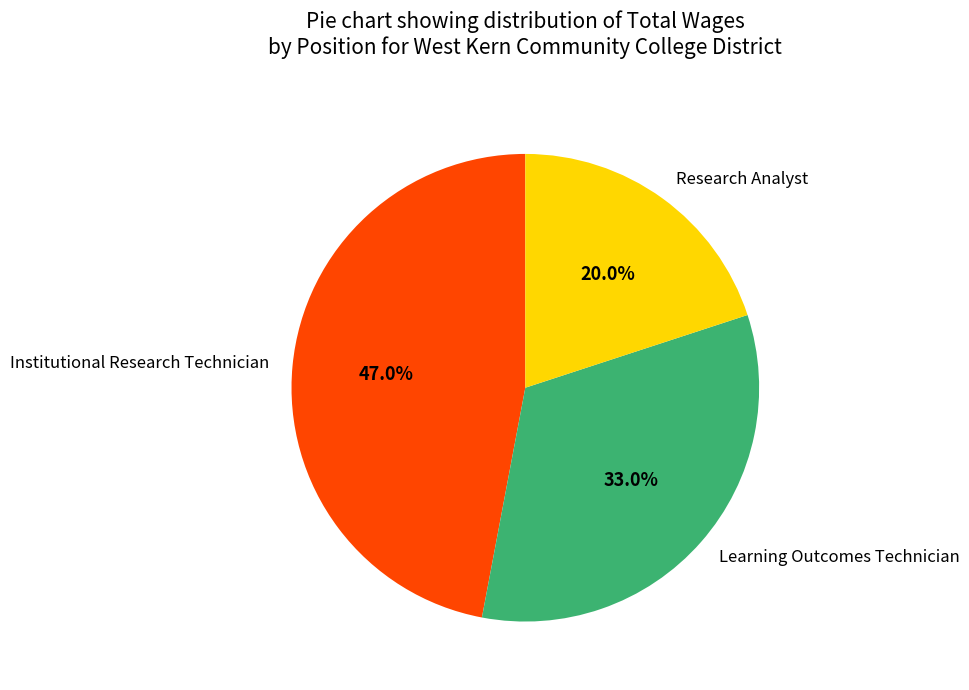

To the nearest percent, what is the combined percentage of Institutional Research Technician and Research Analyst?

67%